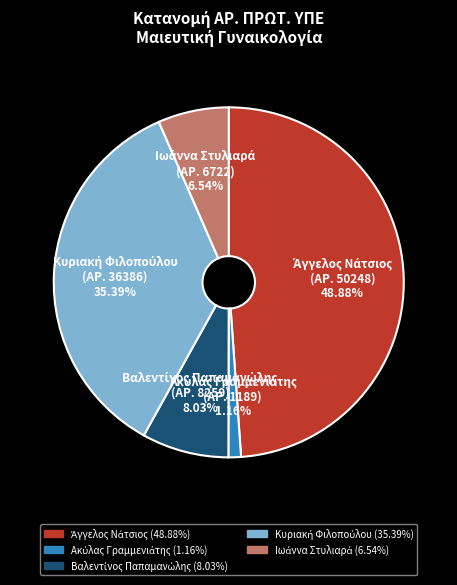

How many segments does this pie chart have?

5